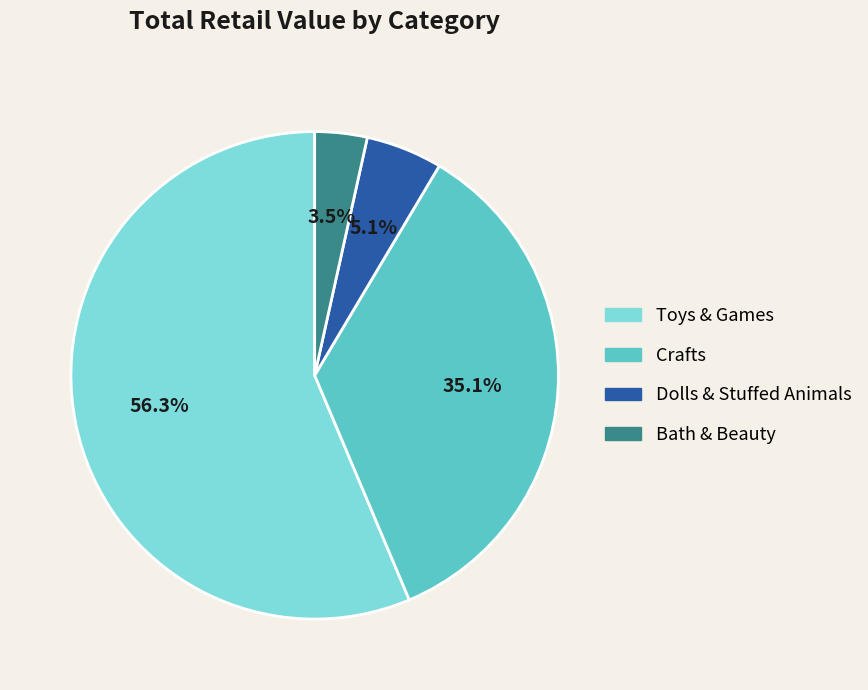

To the nearest percent, what is the average slice percentage?

25%